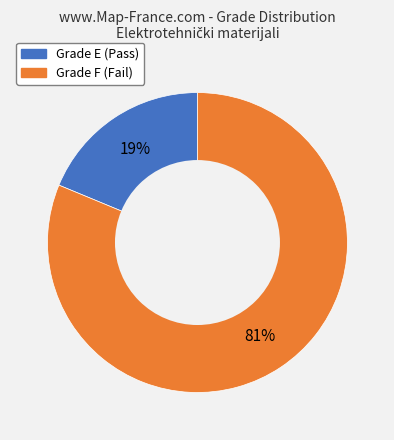

To the nearest percent, what is the difference between the largest and smallest slice percentages?

62%